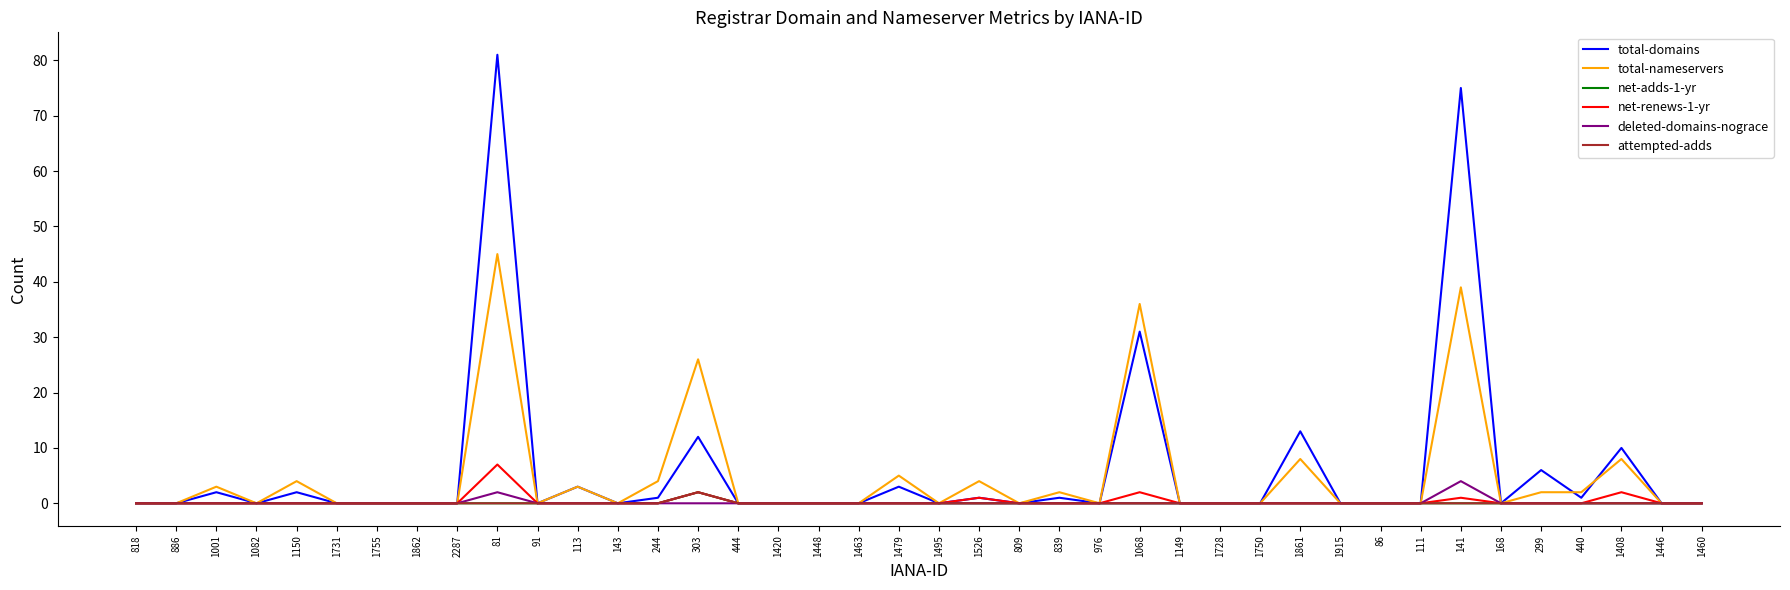

What is the difference between the second highest and minimum values in the net-renews-1-yr series?

2